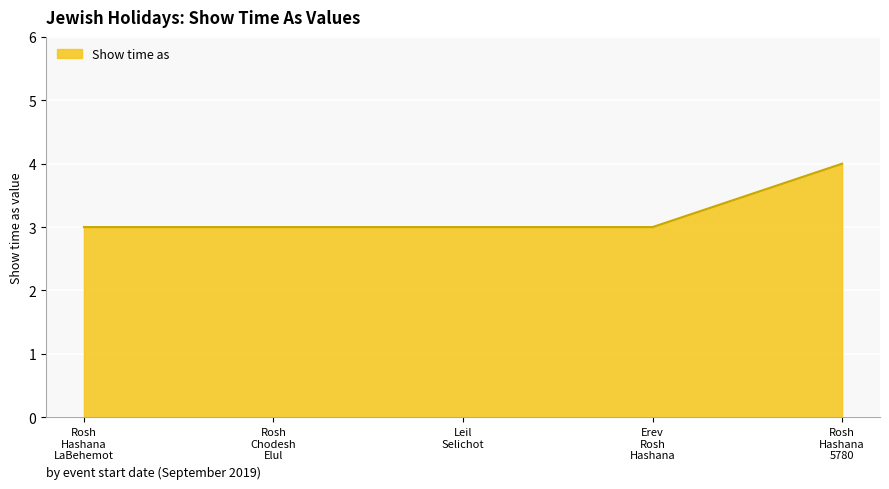

What is the sum of all values?

16